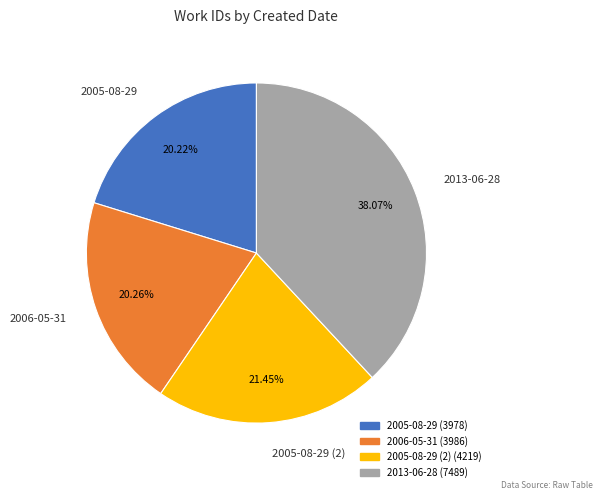

Approximately how many times larger is the value at 2013-06-28 compared to 2005-08-29 (2)?

1.8